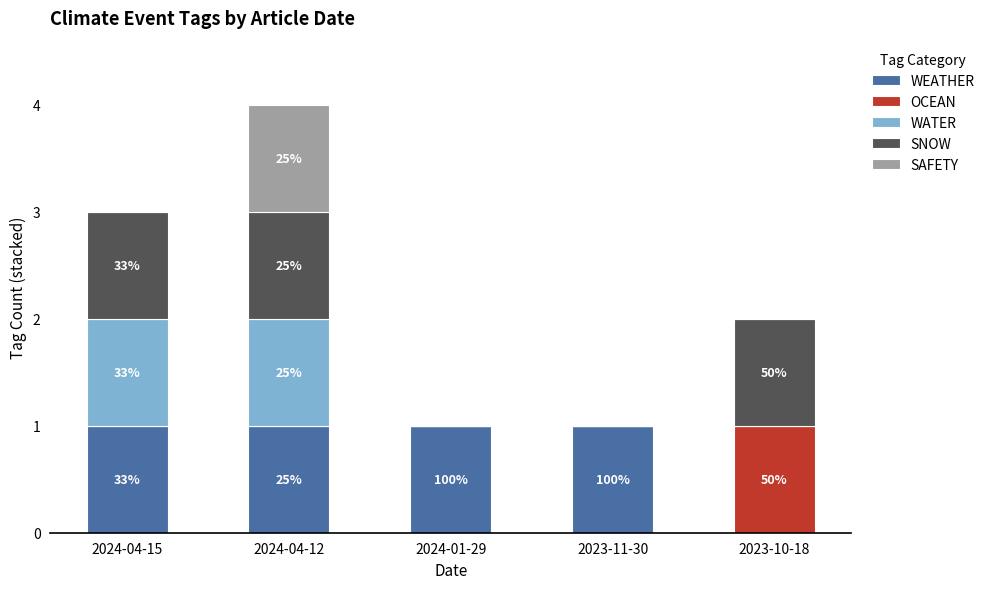

At which category is the sum across all series the highest?

2024-04-12